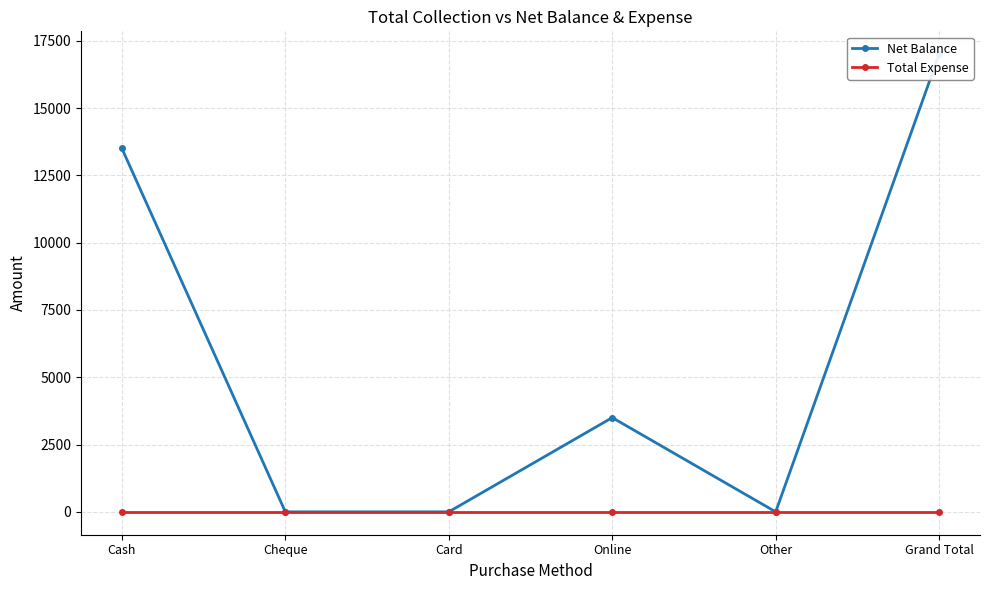

The value of Net Balance at Grand Total is 17000. True or false?

True